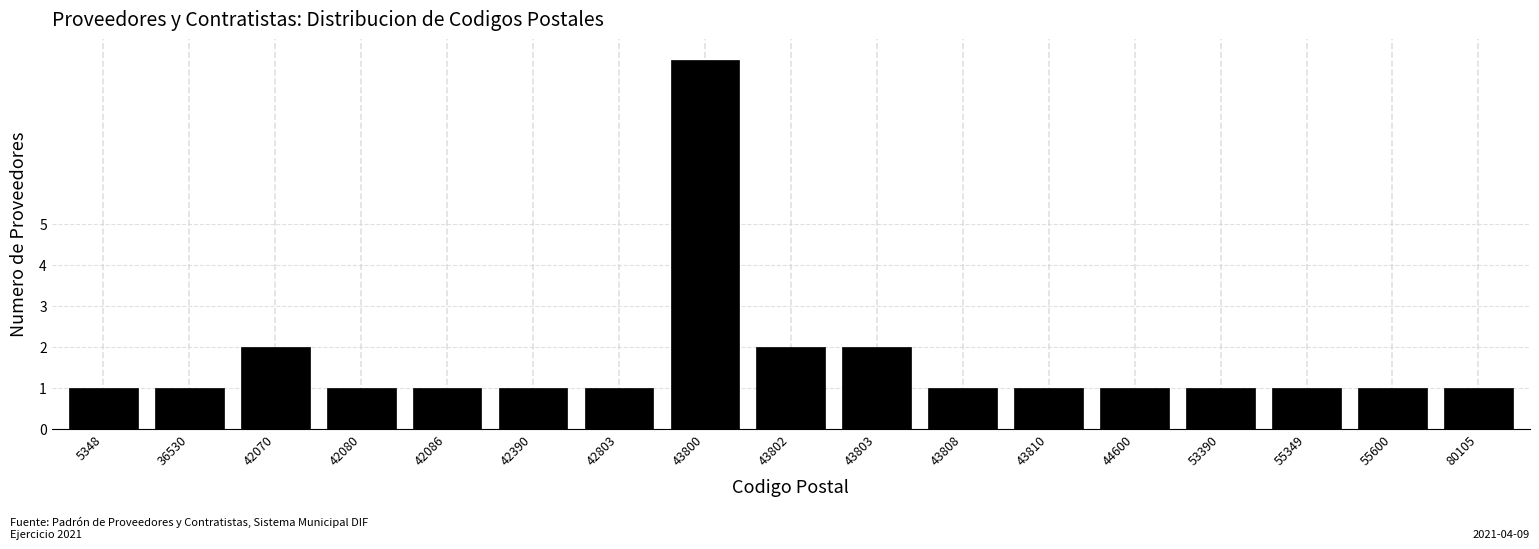

Reading left to right, extract all data points from this chart.

5348=1	36530=1	42070=2	42080=1	42086=1	42390=1	42803=1	43800=9	43802=2	43803=2	43808=1	43810=1	44600=1	53390=1	55349=1	55600=1	80105=1